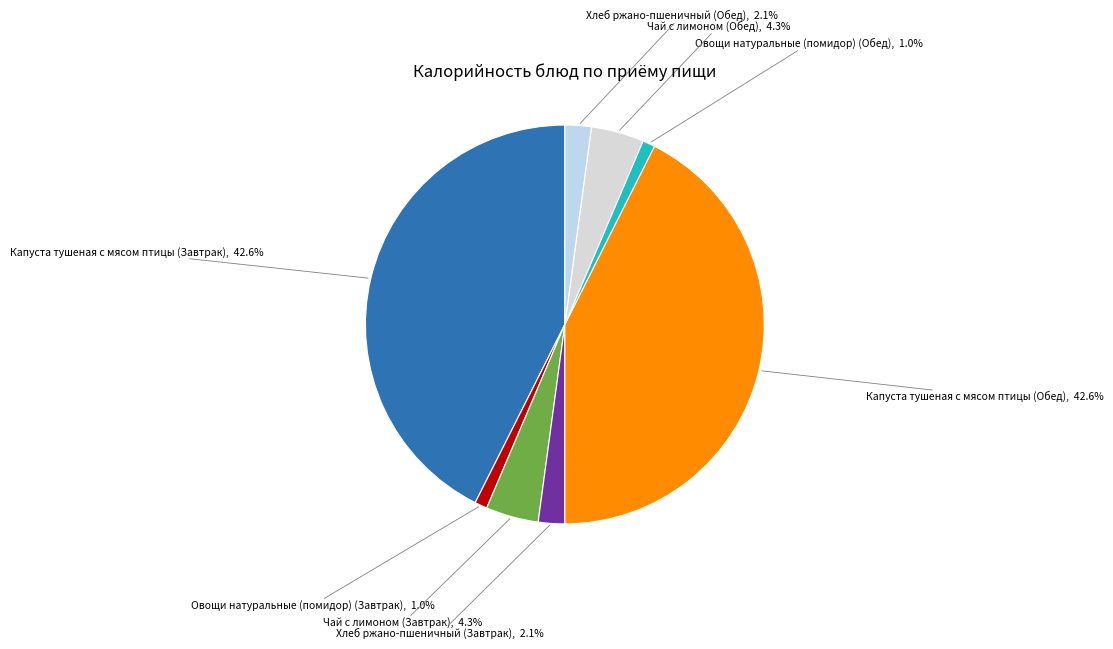

Count the number of slices in the pie.

8